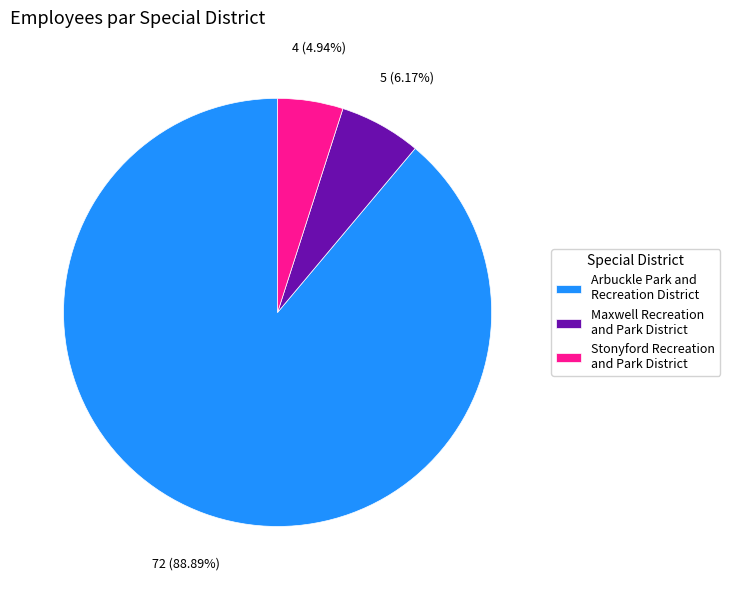

To the nearest percent, what percentage of the pie is Stonyford Recreation and Park District?

5%